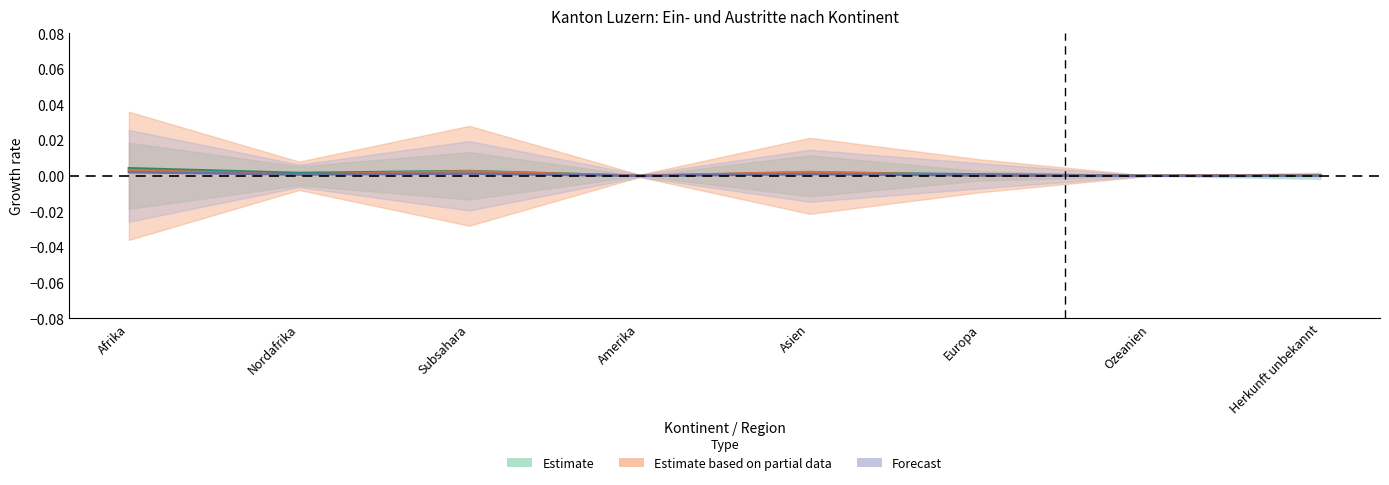

True or false: Total Papiere beschafft and Eintritte Papier beschaffung 2 cross at least once.

False